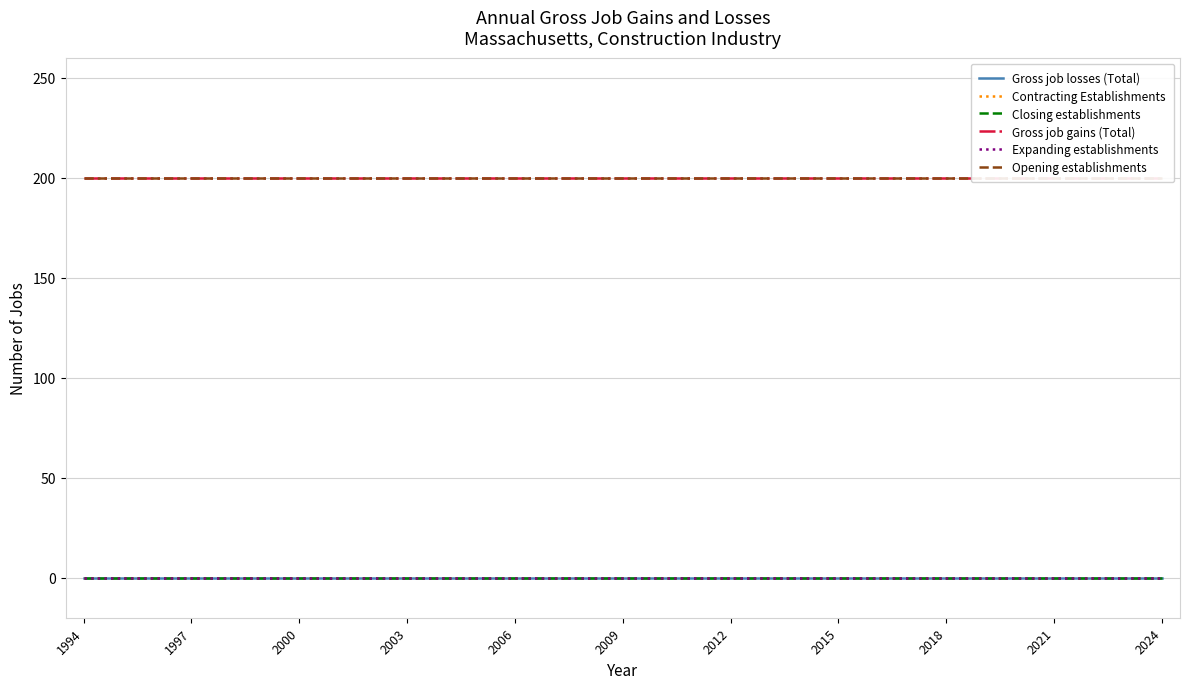

Which series has the widest spread of values?

Gross job losses (Total)